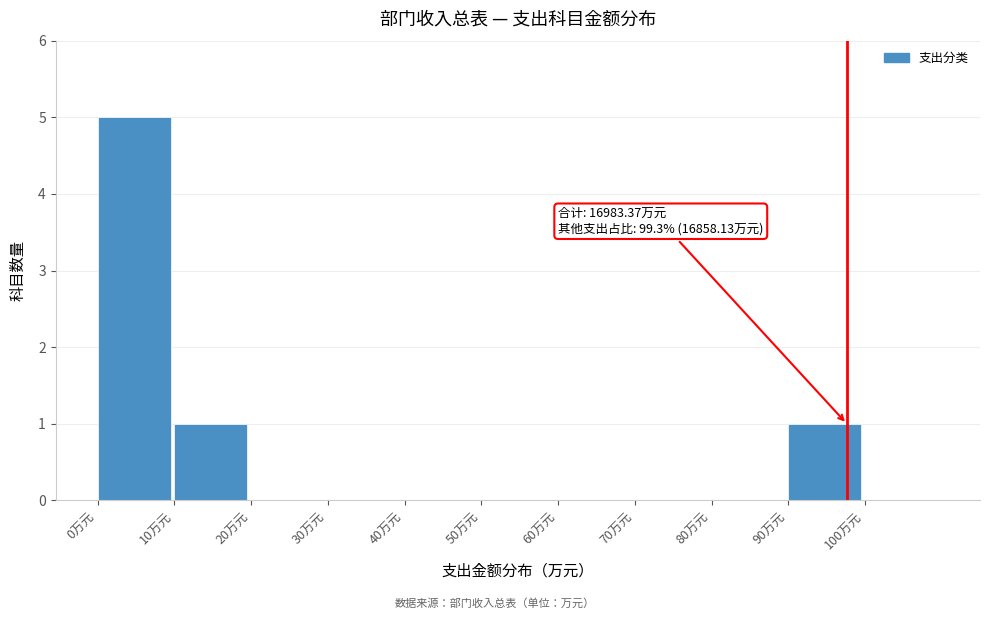

Which range on the x-axis has the tallest bar?

0 to 10